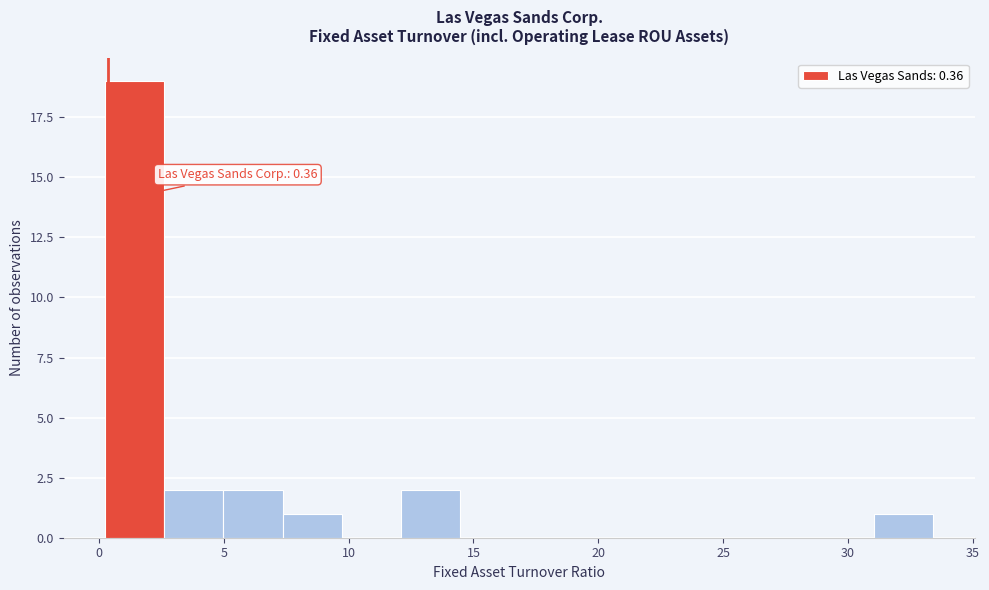

Over which range of the x-axis is the bar tallest?

0.0 to 2.5